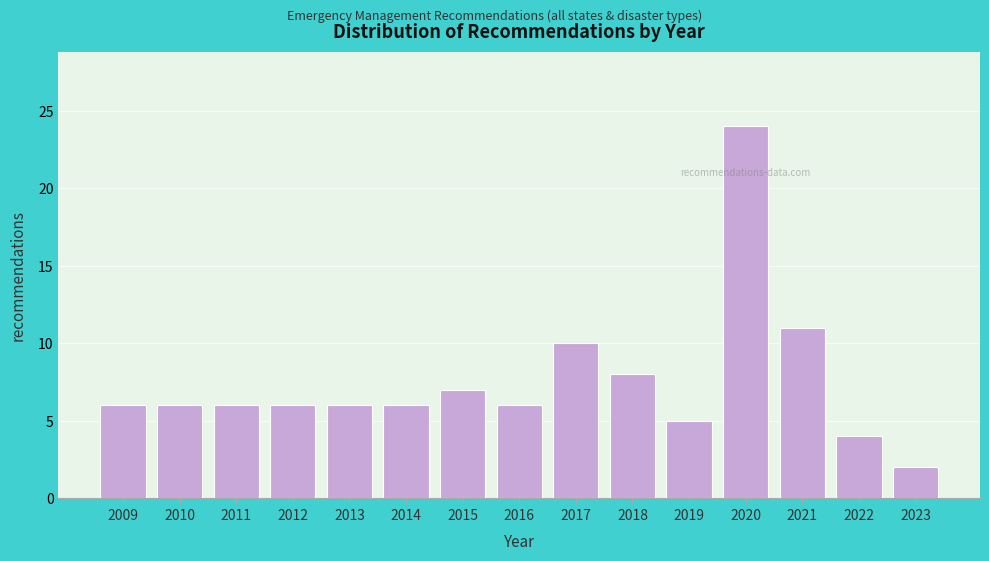

Reading left to right, what are all the values shown in this chart?

2009=6	2010=6	2011=6	2012=6	2013=6	2014=6	2015=7	2016=6	2017=10	2018=8	2019=5	2020=24	2021=11	2022=4	2023=2